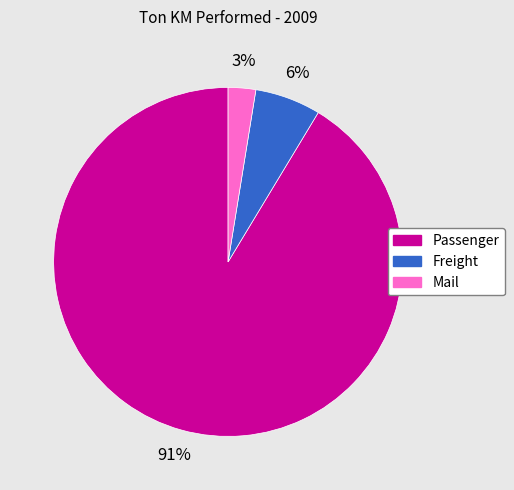

Do Passenger and Mail together represent more than half of the pie?

Yes